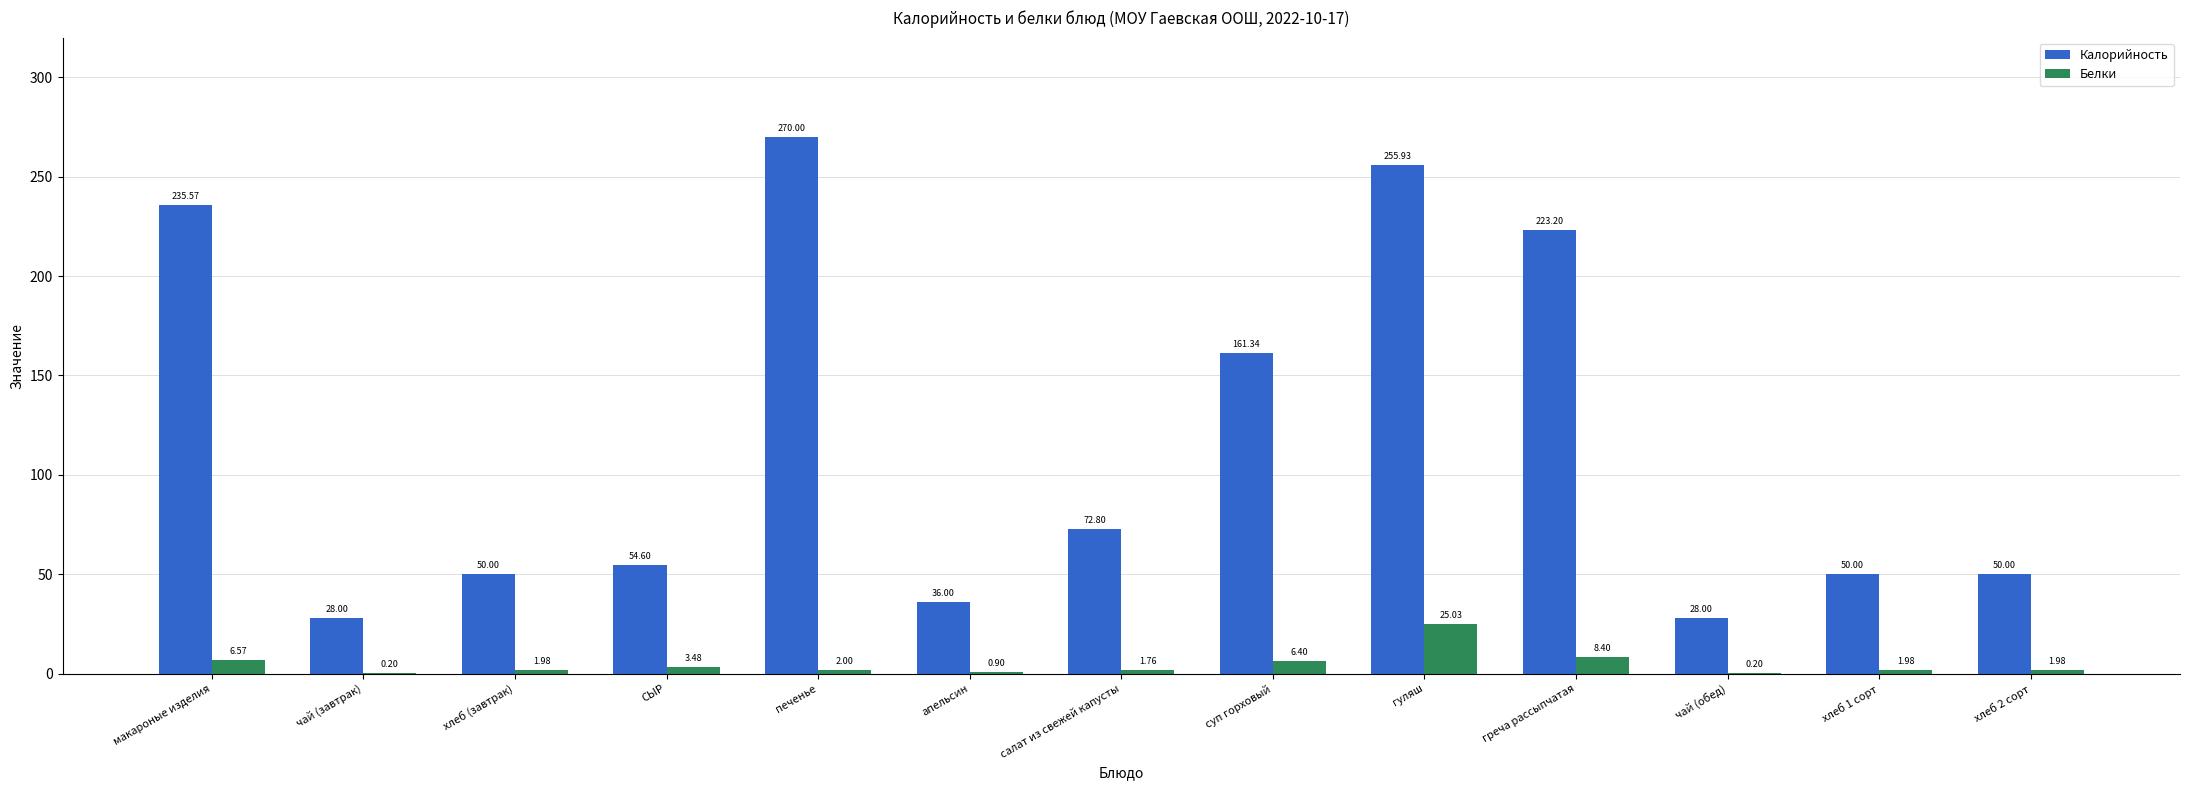

Which series has the largest total across all categories?

Калорийность